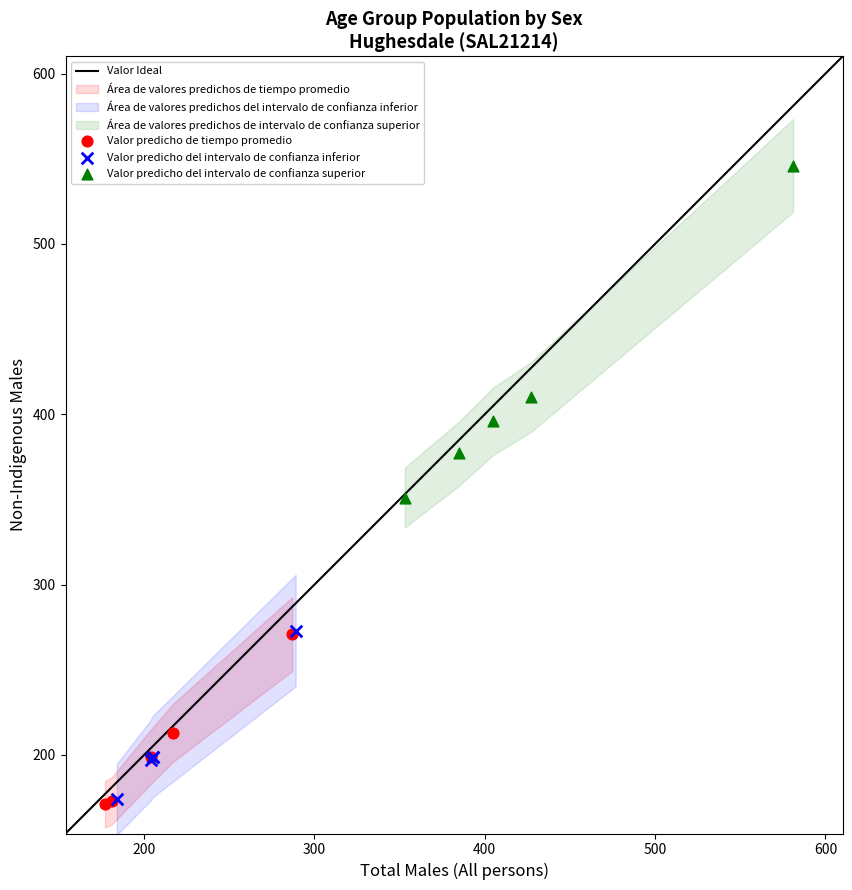

Which series reaches the maximum Y coordinate?

Valor predicho del intervalo de confianza superior